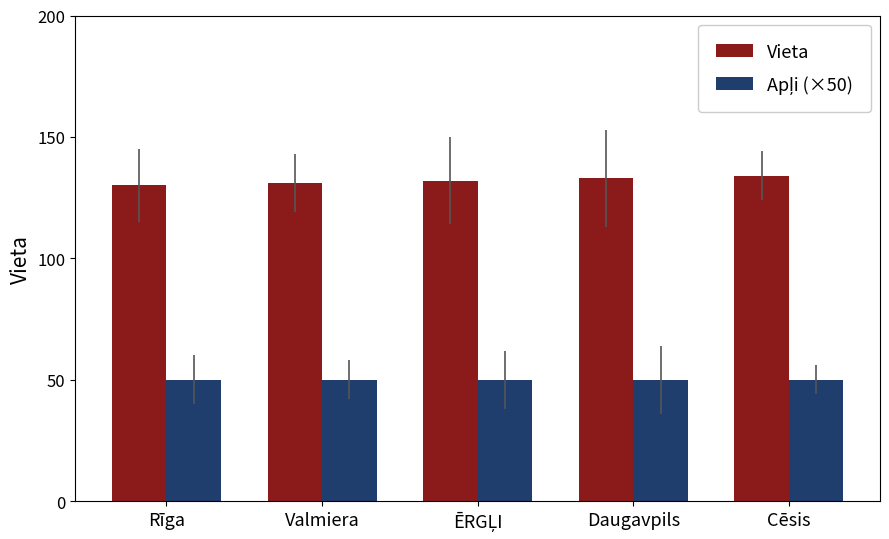

Which series has the largest total across all categories?

Vieta